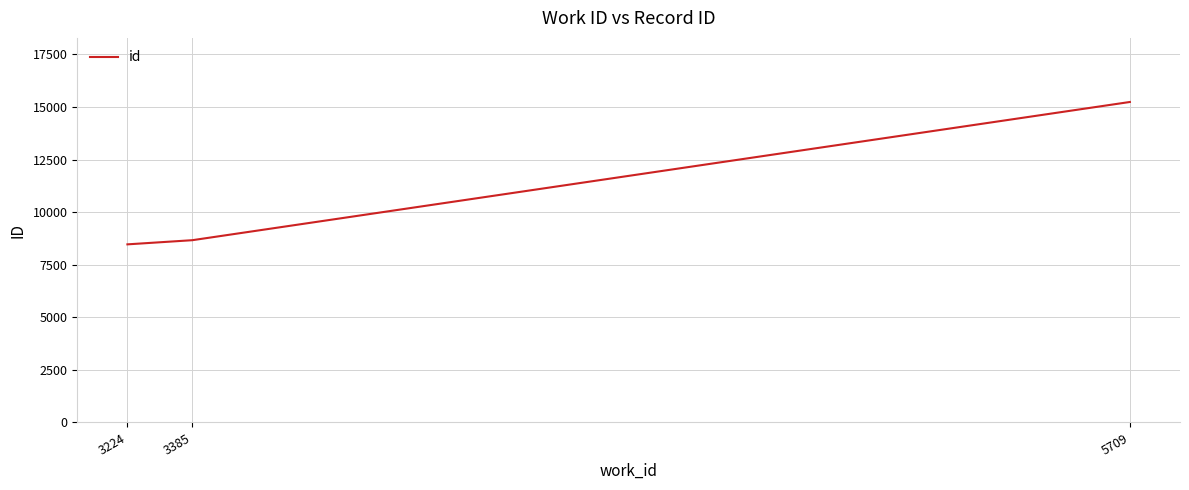

True or false: the data shows 8468 at 3224.

True